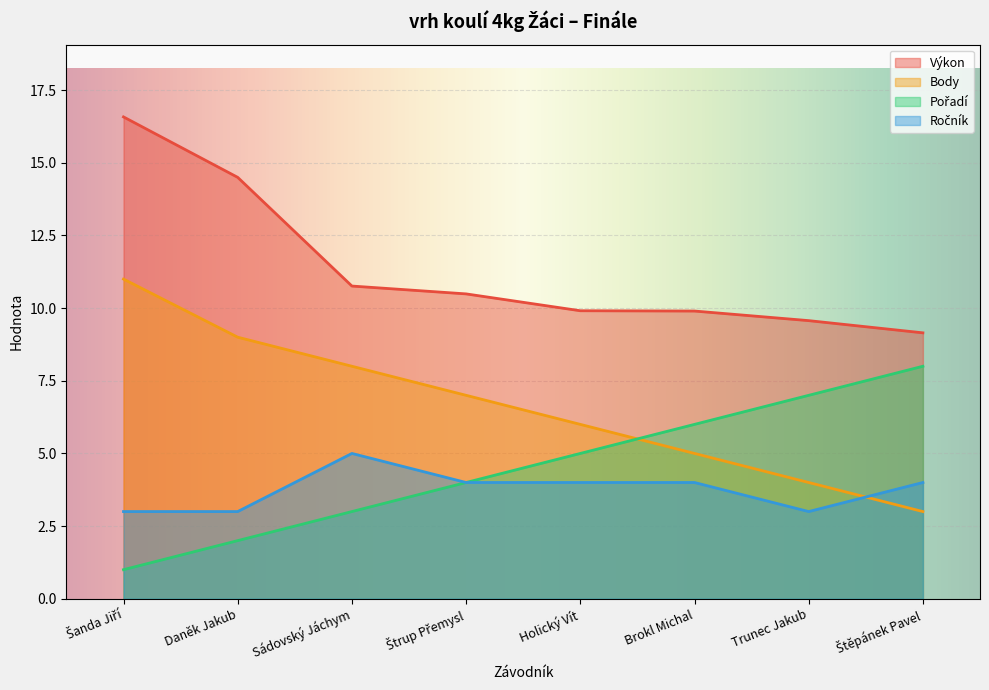

Count the number of categories in the chart.

8